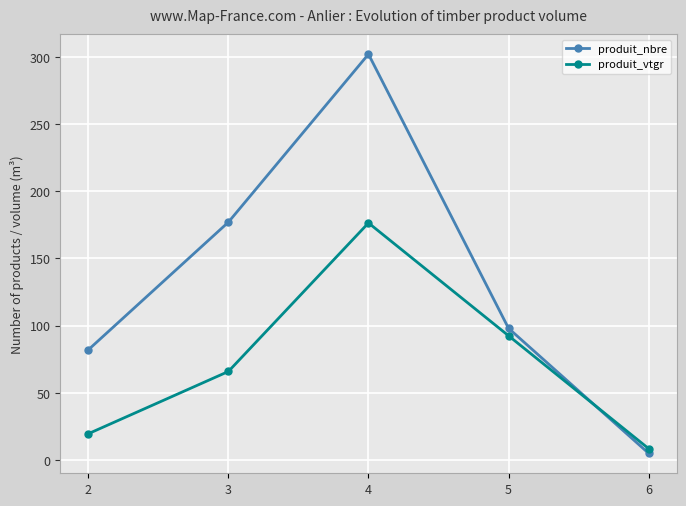

Does the chart display data point markers on the line(s)?

Yes